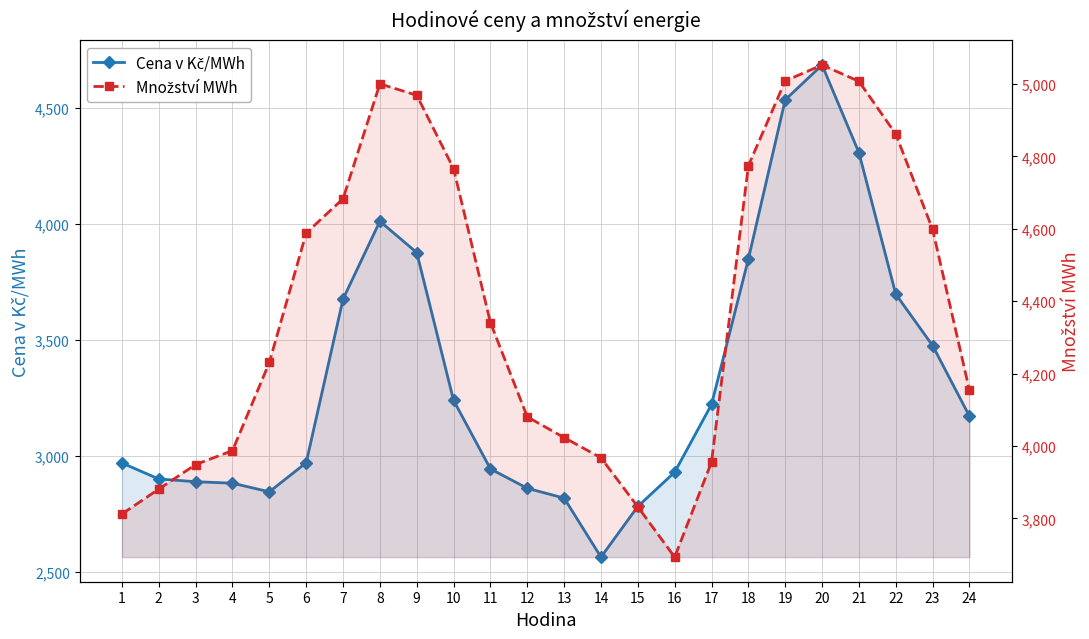

Count the number of categories in the chart.

24